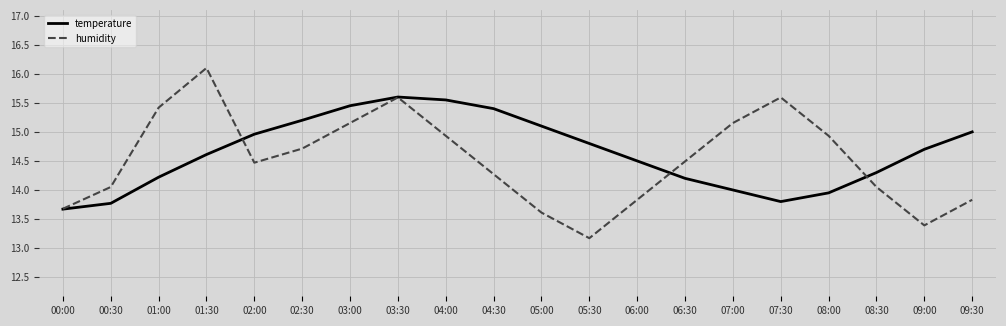

What is the minimum value for temperature?

13.7